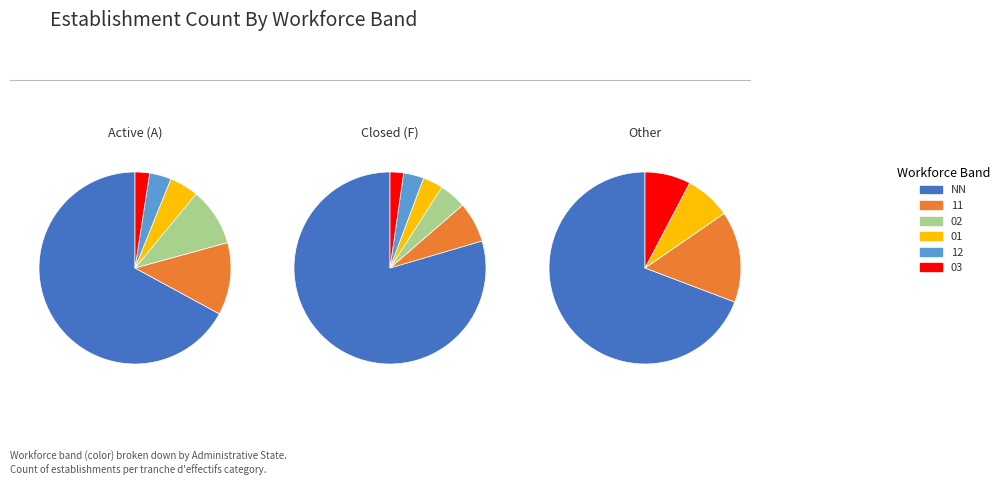

Count the number of slices in the pie.

6